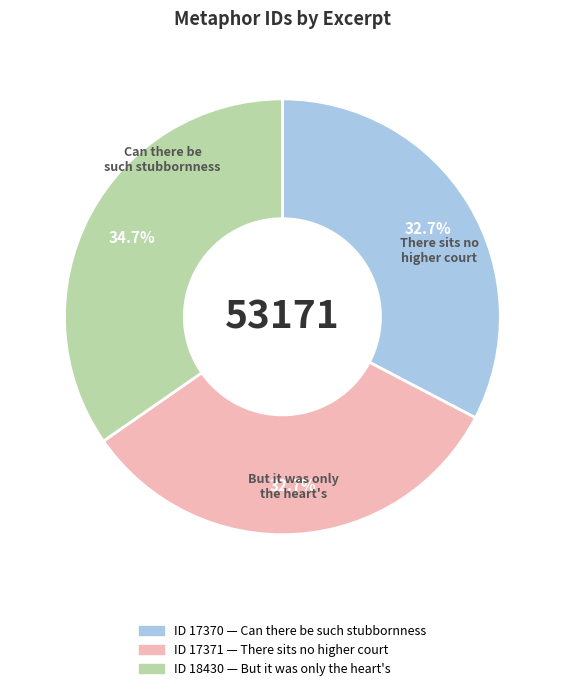

Is there any slice that represents more than half of the pie?

No